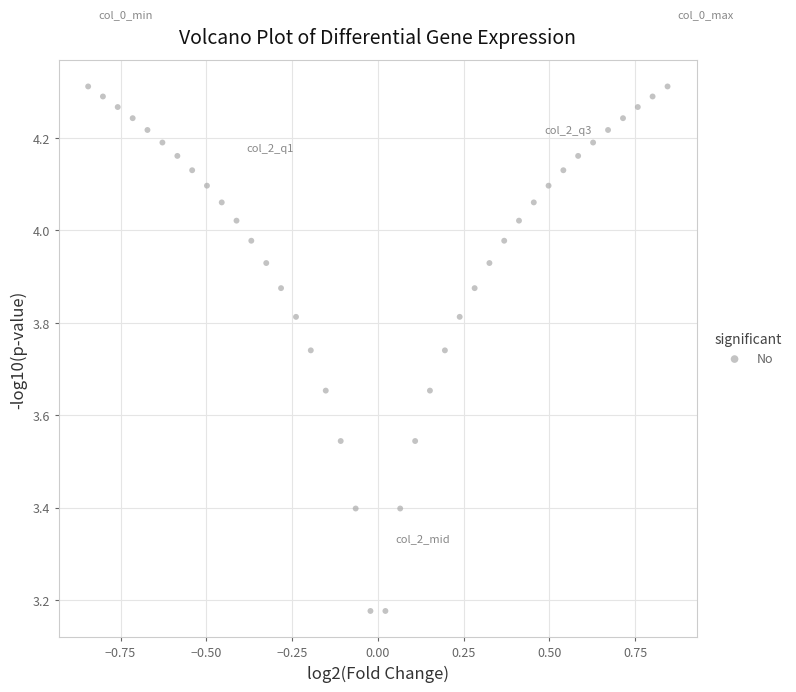

What is the range of Y values (max minus min)?

1.1